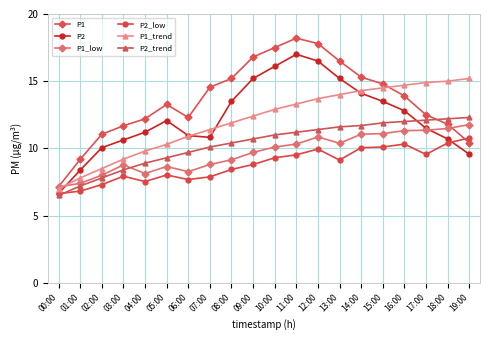

Does the chart display data point markers on the line(s)?

Yes